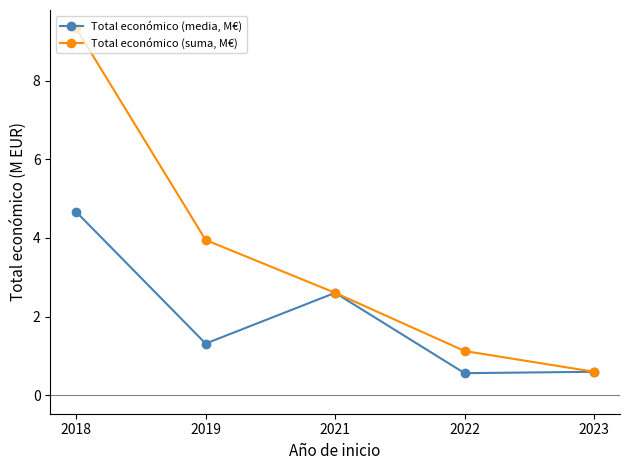

What is the value of the Total económico (suma, M€) point at the 4th from the left?

1.1